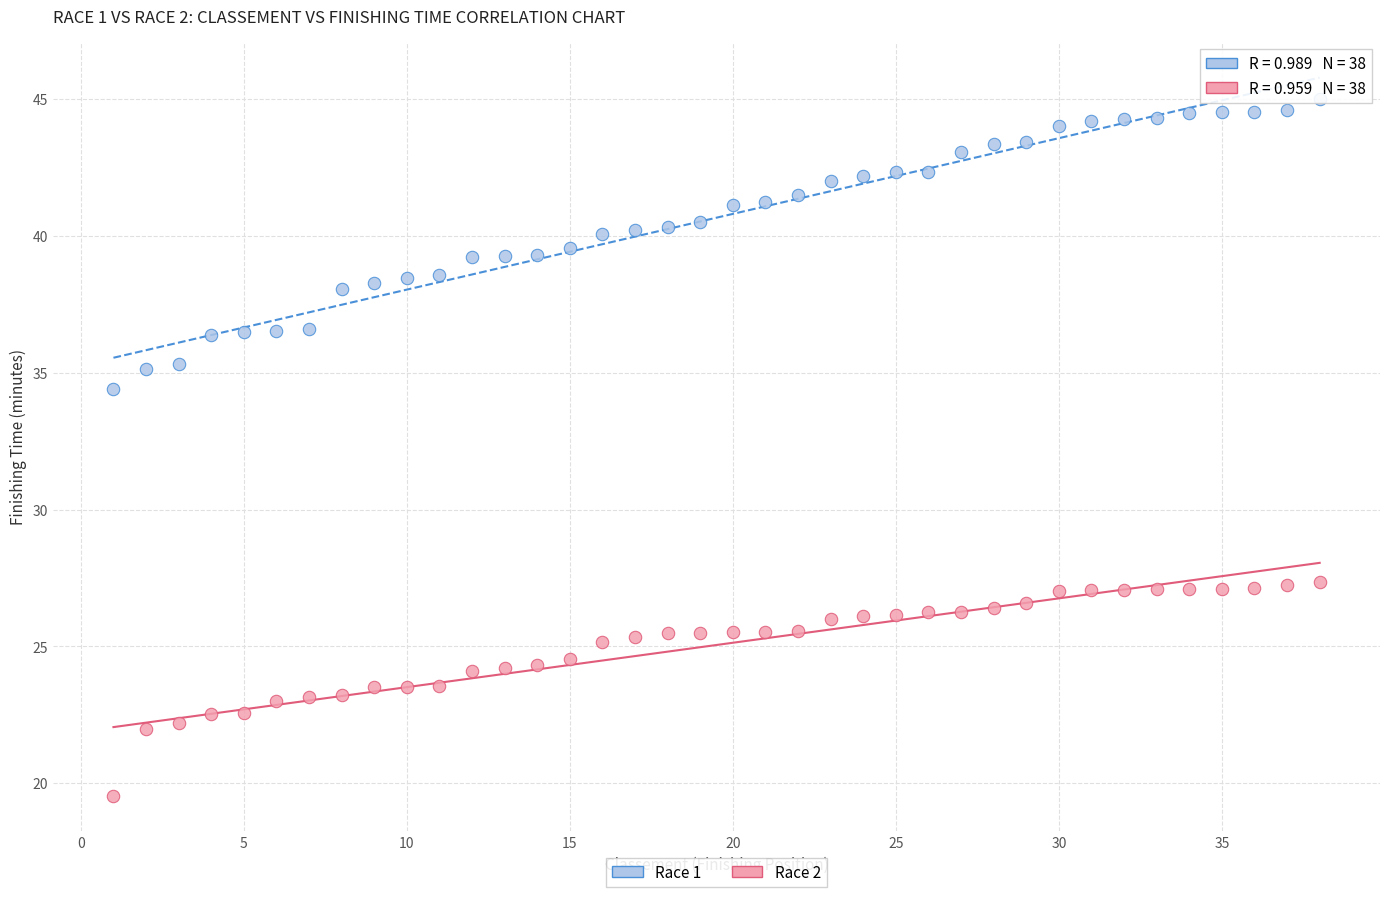

Which series reaches the minimum Y coordinate?

Race 2